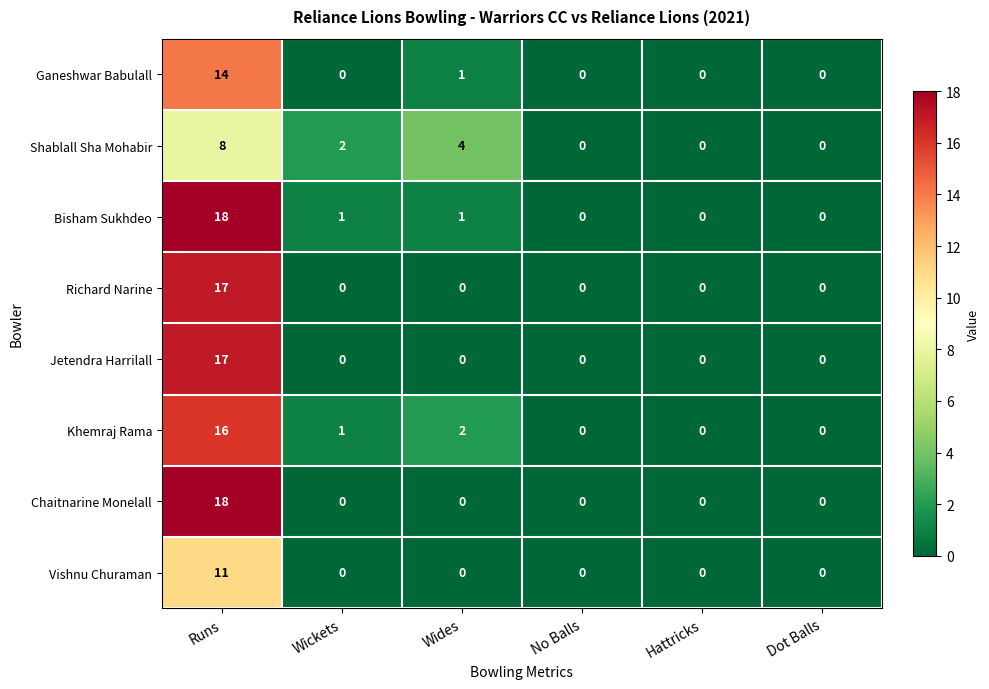

Is the value of Bisham Sukhdeo at Wides greater than the value of Khemraj Rama at Runs?

No